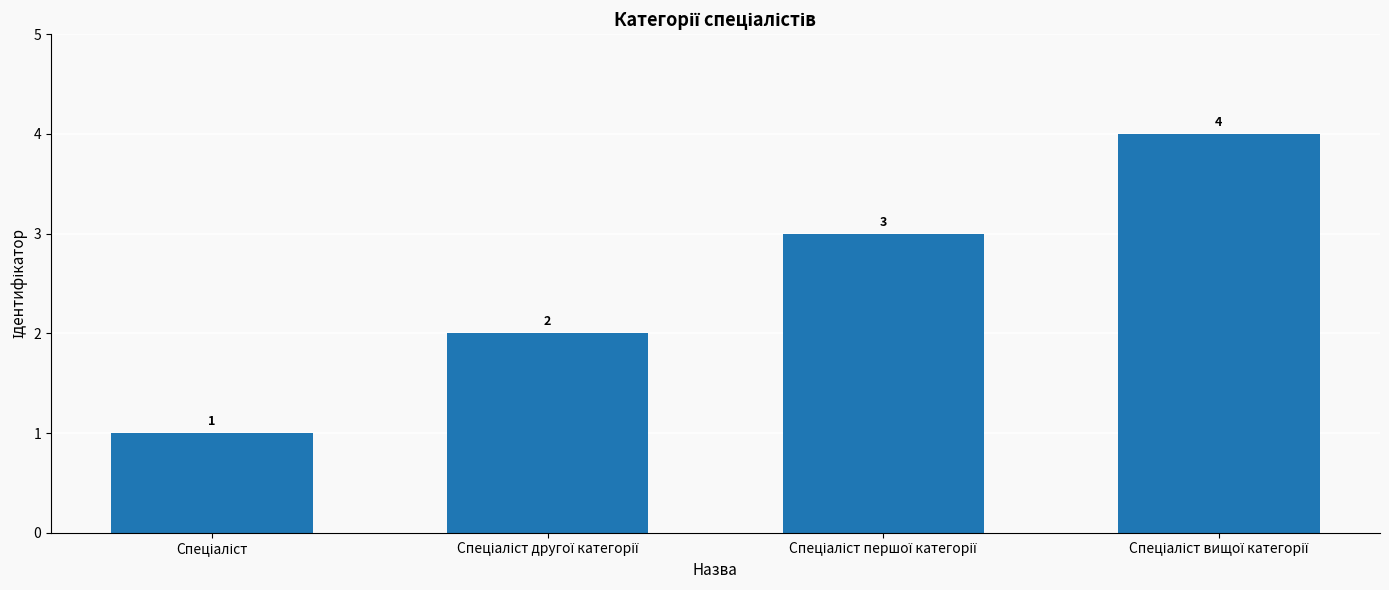

What is the minimum value shown in the chart?

1